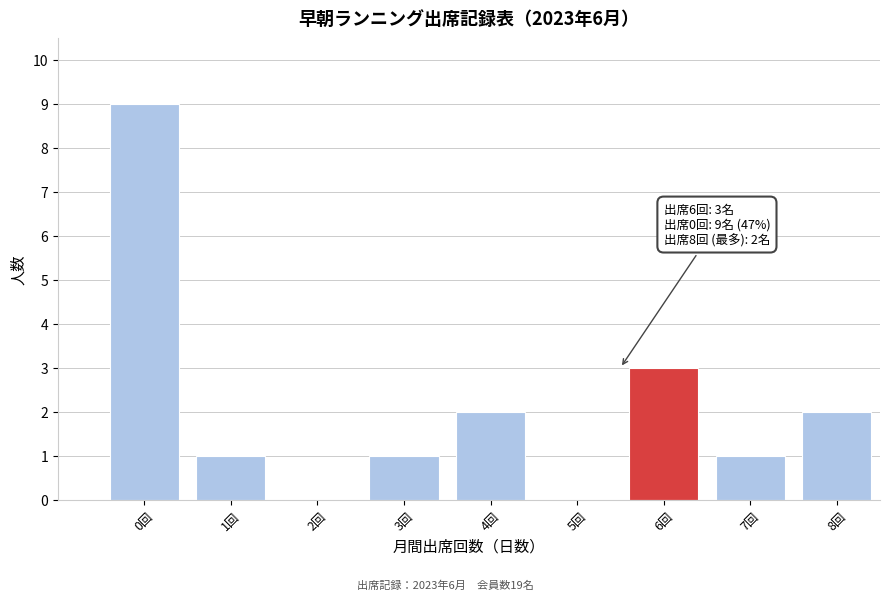

Reading left to right, transcribe all the data shown in this chart.

0回=9	1回=1	2回=0	3回=1	4回=2	5回=0	6回=3	7回=1	8回=2